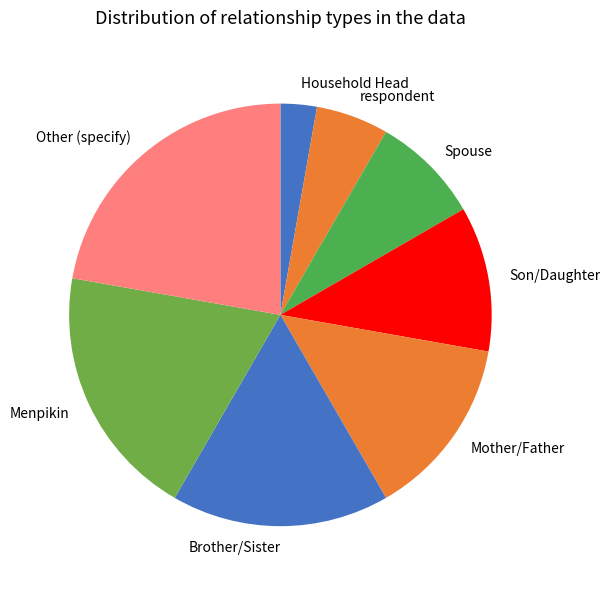

Is it true that Mother/Father is 21% of the pie?

False